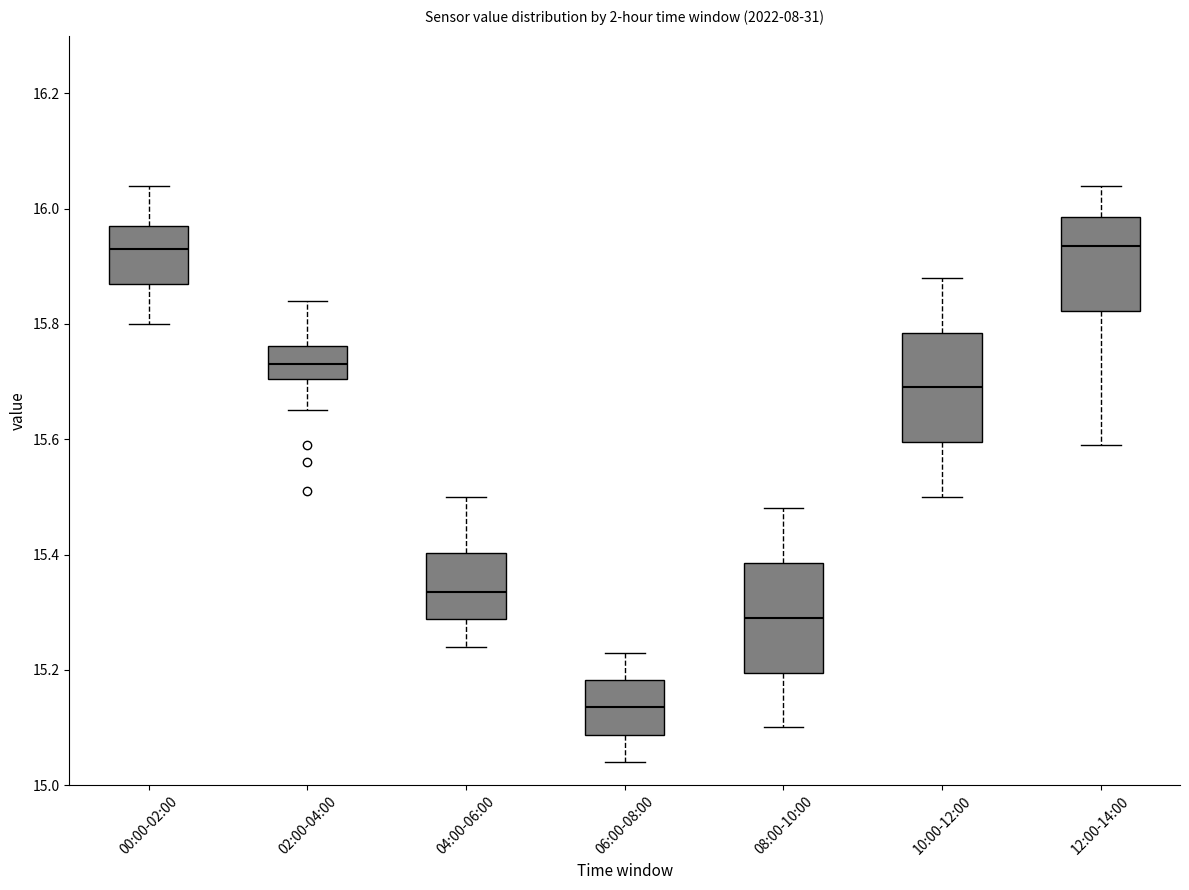

Where is the upper edge of the box for 06:00-08:00 on the y-axis? The values are not printed on the chart, so give them approximately, as read against the axis.

15.18